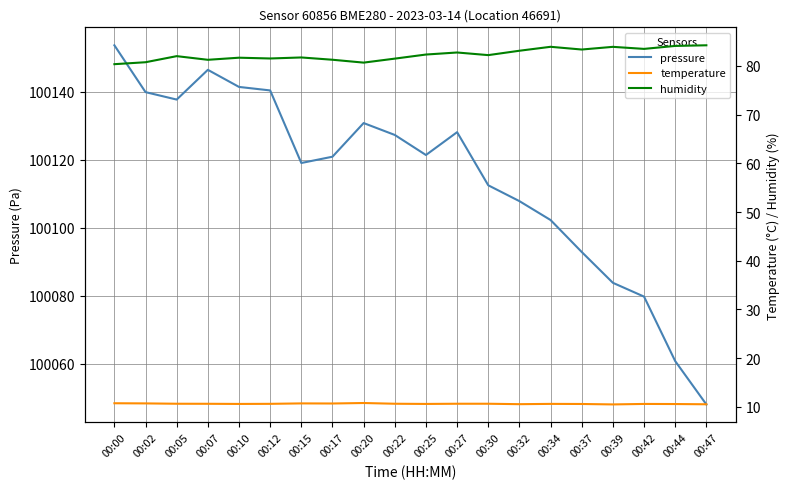

What is the value of the pressure point at the 17th from the left?

100083.8